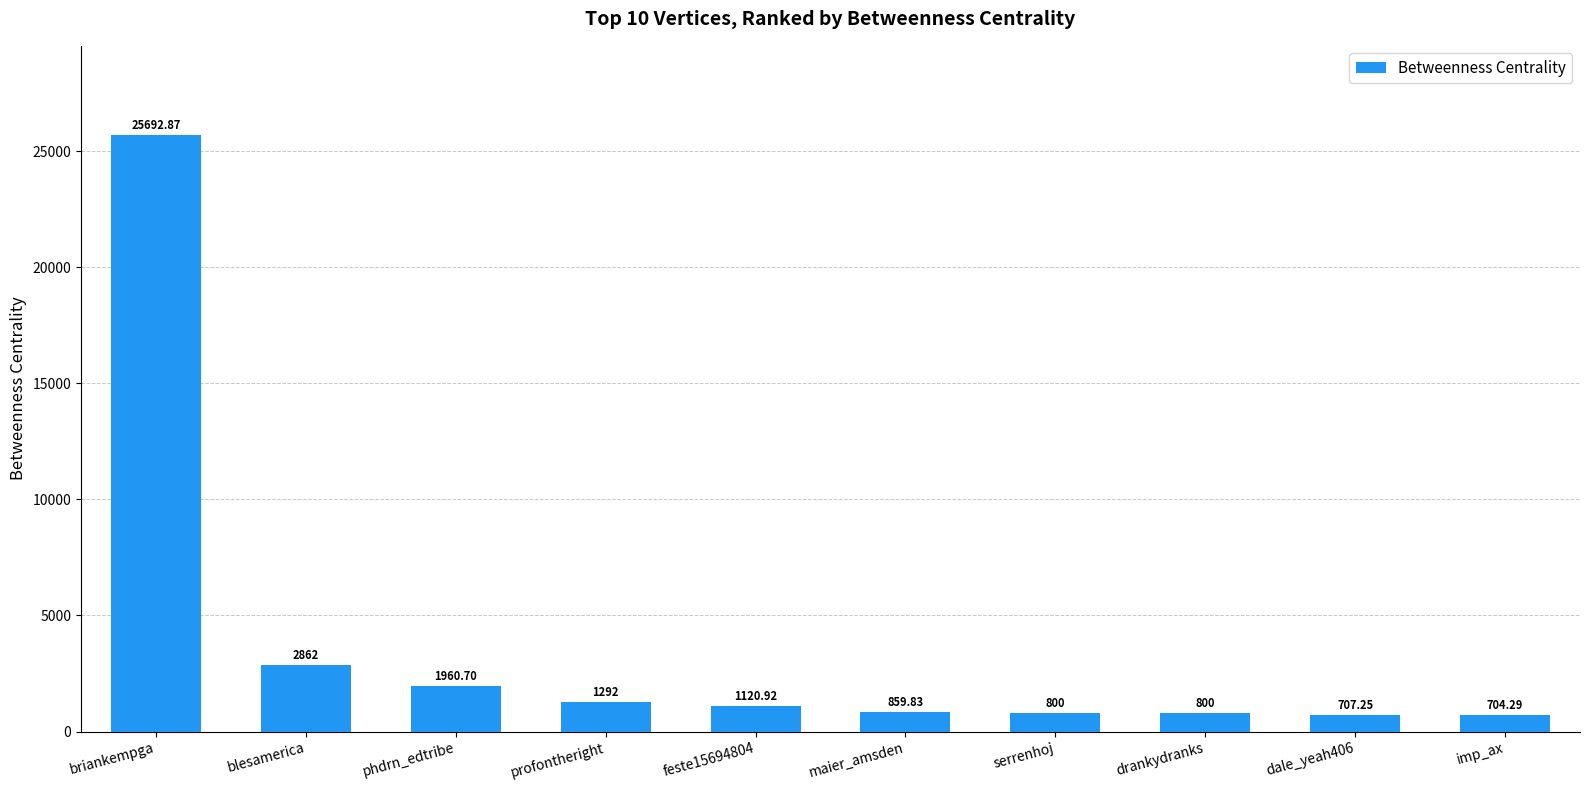

Read the value at briankempga.

25692.9